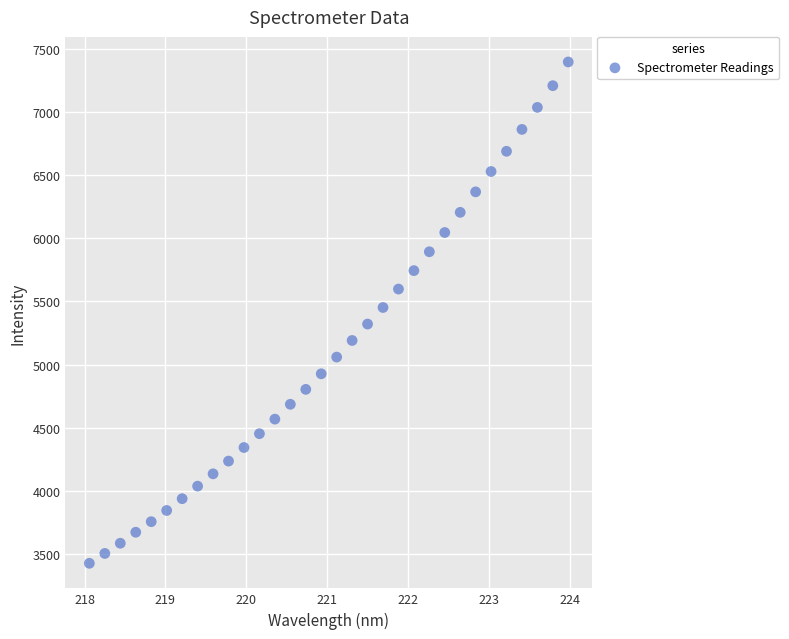

What is the range of X values (max minus min)?

5.9